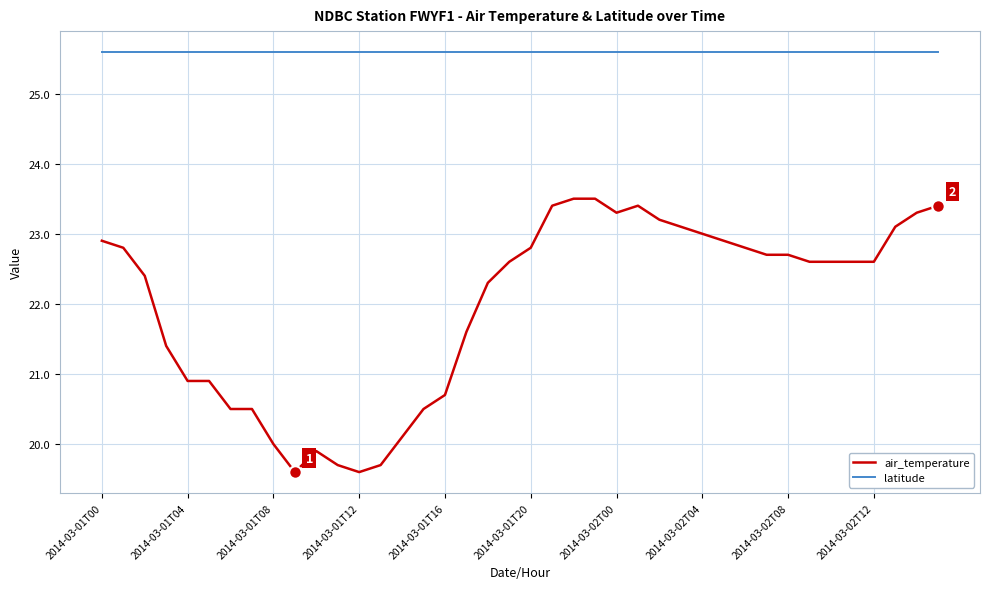

Rank the series by their average value, from highest to lowest.

latitude, air_temperature